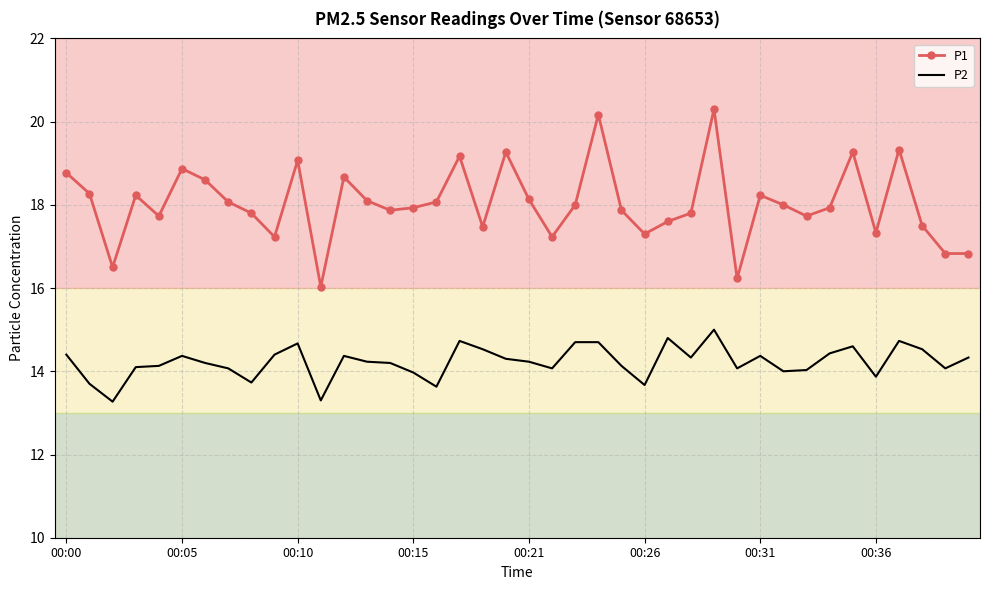

List the series in order of their peak value, lowest first.

P2, P1